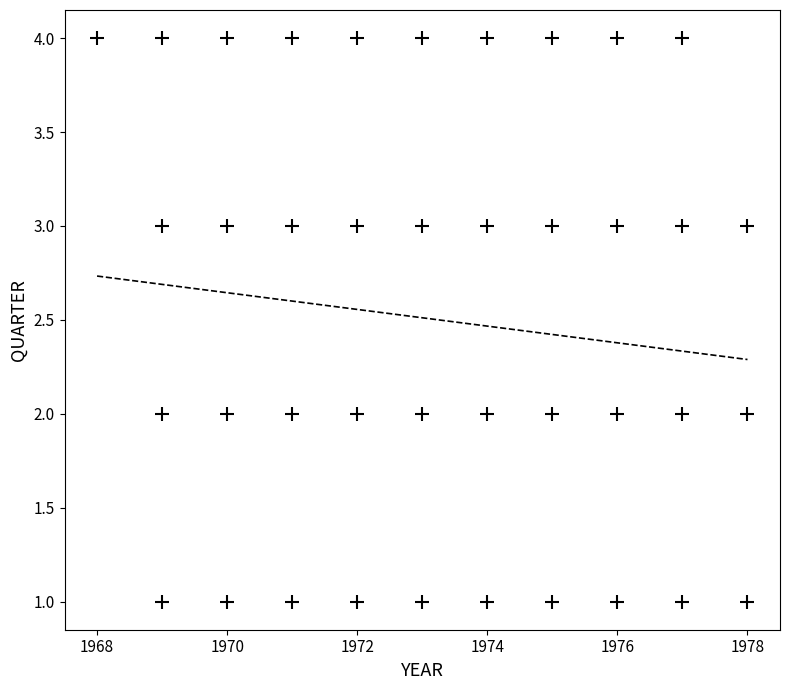

What is the range of X values (max minus min)?

10